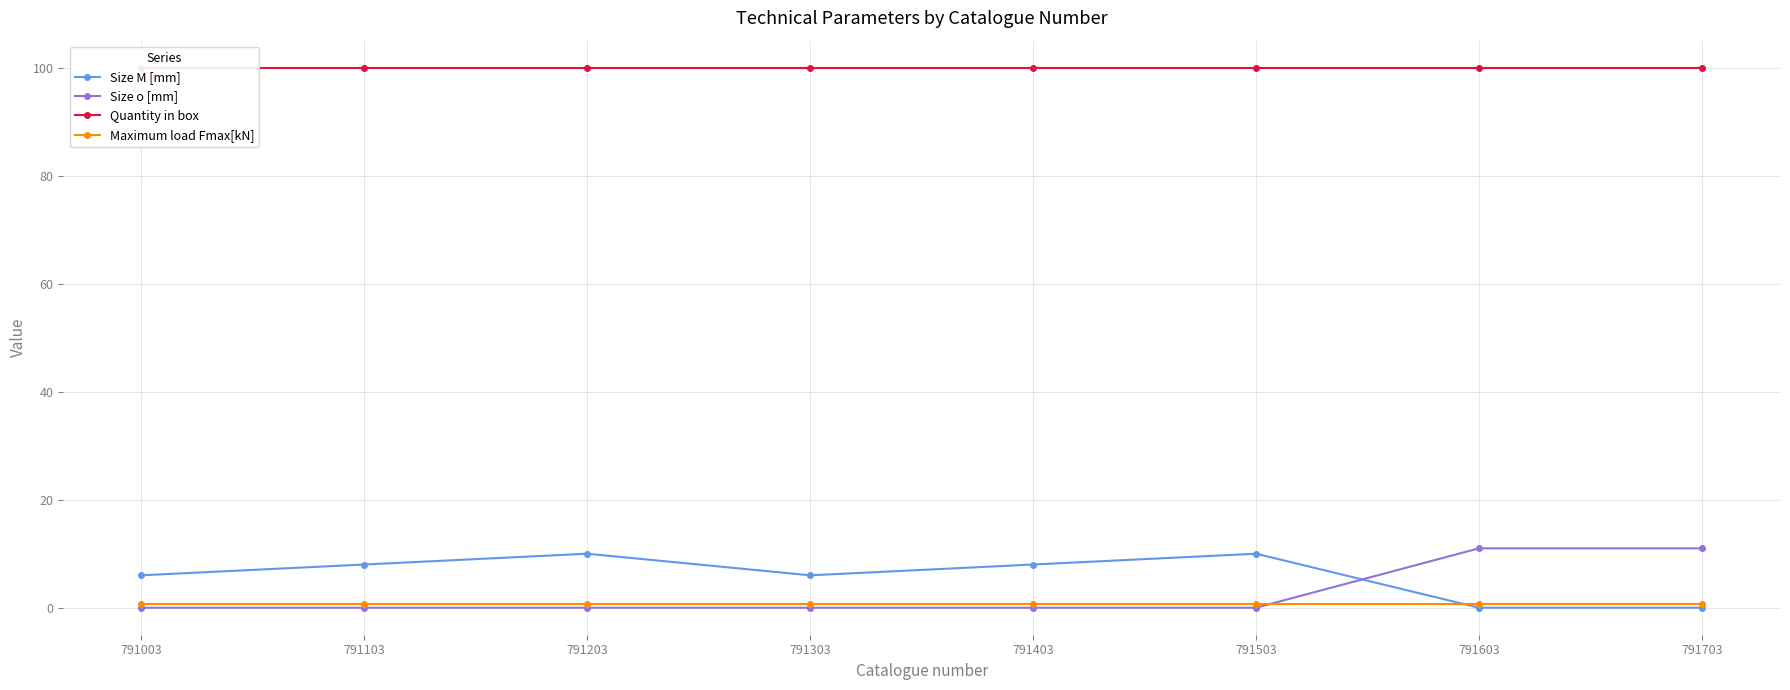

At how many categories does at least one series exceed 97?

8